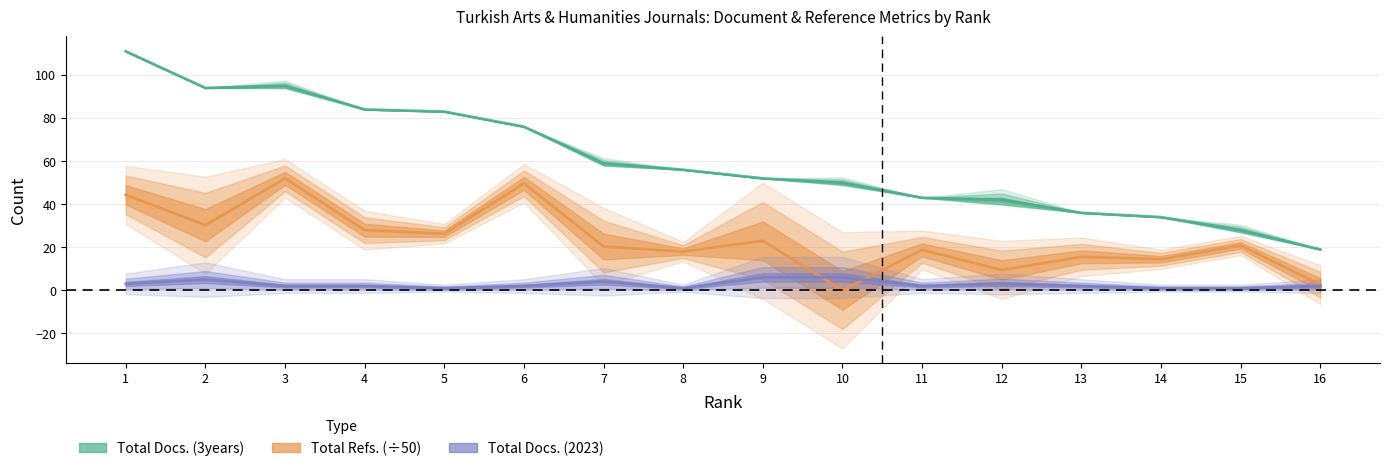

Reading left to right, list all the values displayed in this chart.

Total Docs. (3years): 1=111.0	2=94.0	3=95.0	4=84.0	5=83.0	6=76.0	7=59.0	8=56.0	9=52.0	10=50.0	11=43.0	12=42.0	13=36.0	14=34.0	15=28.0	16=19.0
Total Refs.: 1=44.4	2=30.3	3=52.0	4=27.9	5=26.3	6=49.7	7=20.4	8=18.0	9=23.0	10=0.0	11=18.8	12=9.5	13=15.6	14=14.4	15=20.8	16=2.7
Total Docs. (2023): 1=3.0	2=5.0	3=2.0	4=2.0	5=1.0	6=2.0	7=4.0	8=1.0	9=6.0	10=6.0	11=2.0	12=3.0	13=2.0	14=1.0	15=1.0	16=2.0